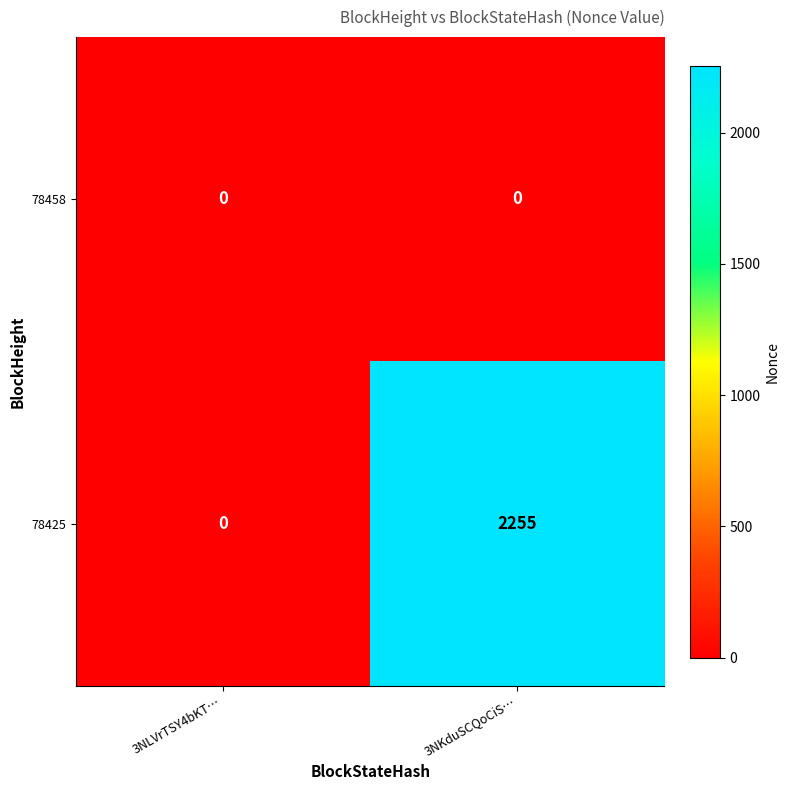

Which label corresponds to the largest value in the chart?

3NKduSCQoCiS…